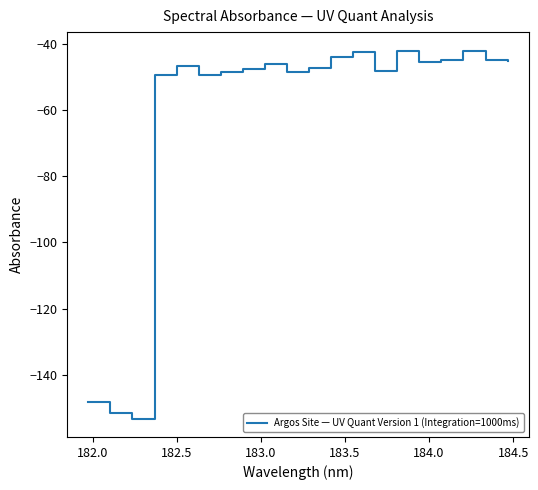

What is the maximum value shown in the chart?

-42.0